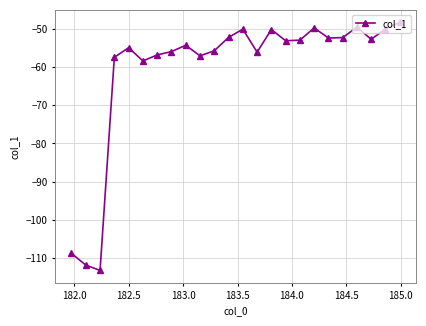

What is the average value?

-60.6